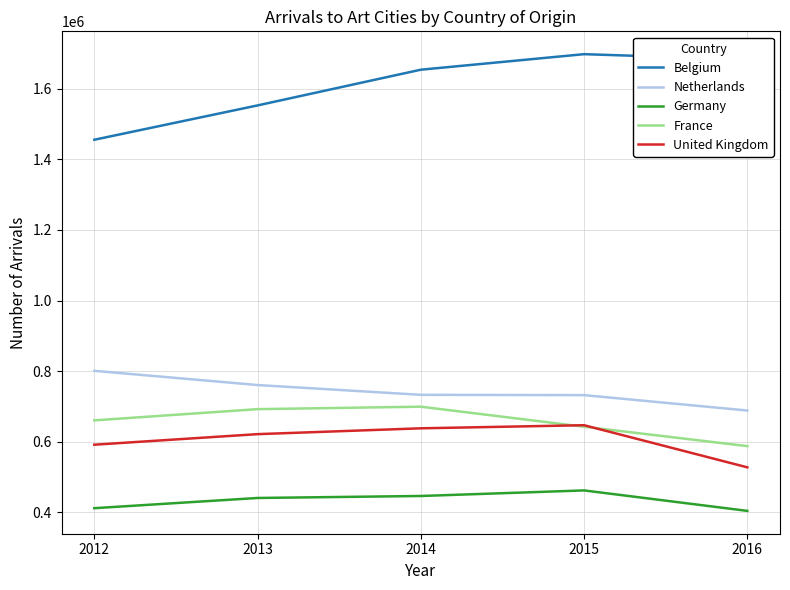

At 2016, list the series in order from smallest to largest.

Germany, United Kingdom, France, Netherlands, Belgium